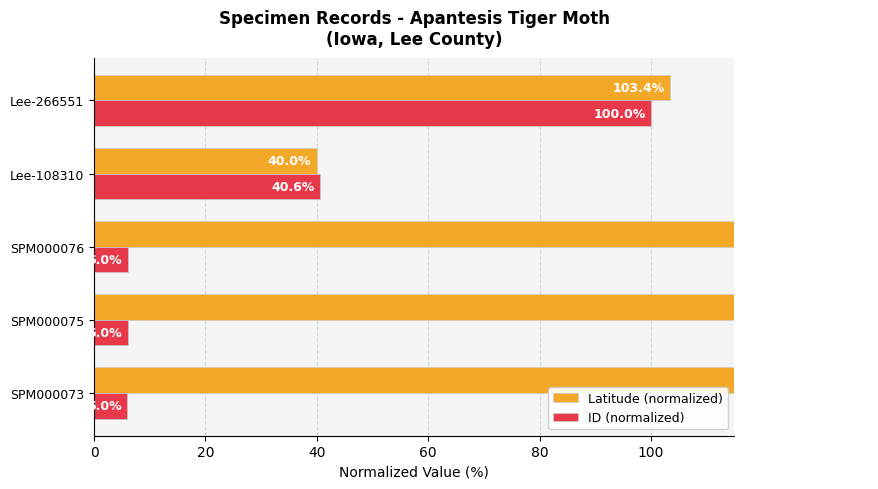

What is the difference between the second highest and minimum values in the Latitude (normalized) series?

100.0